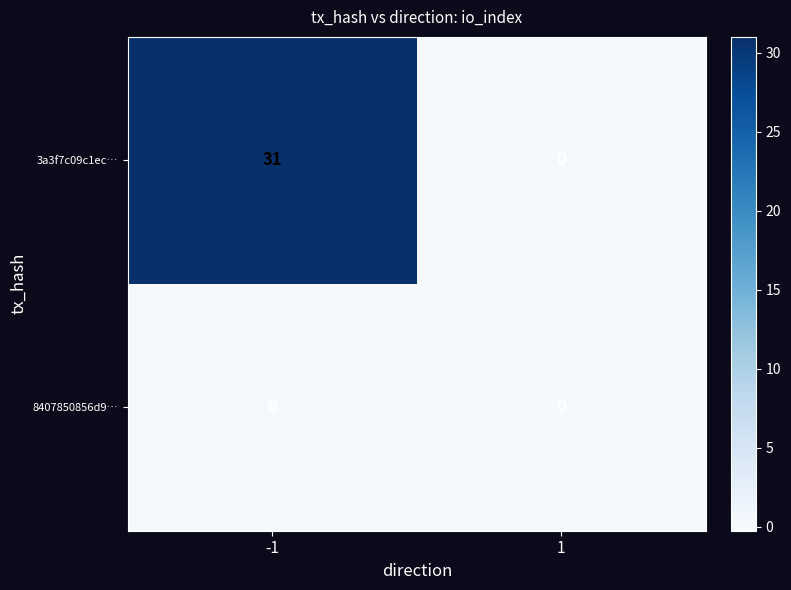

The value of 8407850856d9… at -1 is 0. True or false?

True